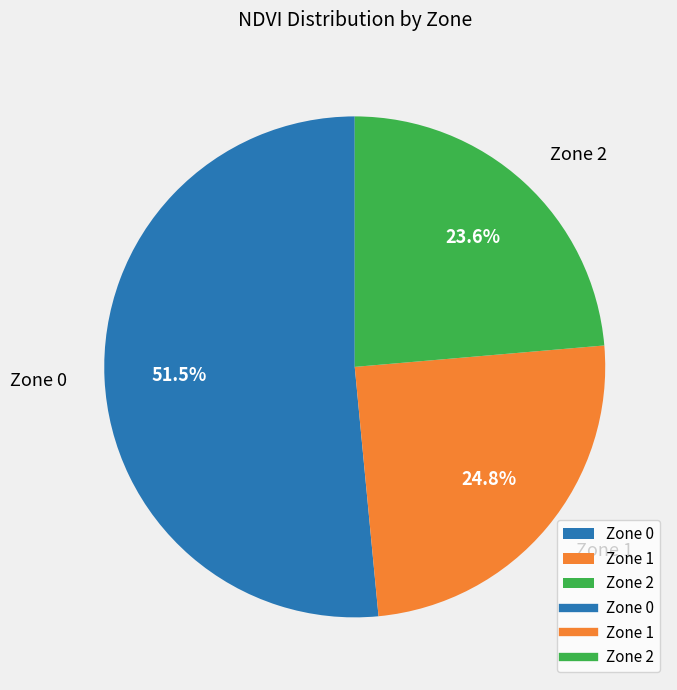

What percentage is the Zone 2 slice, to the nearest percent?

24%